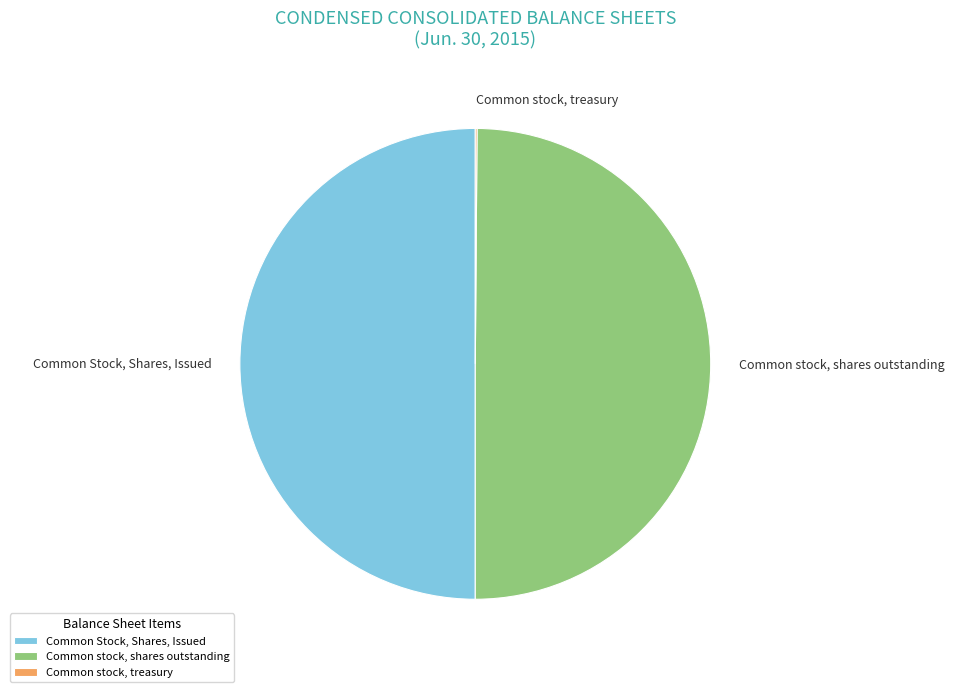

Is it true that Common stock, shares outstanding is 40% of the pie?

False